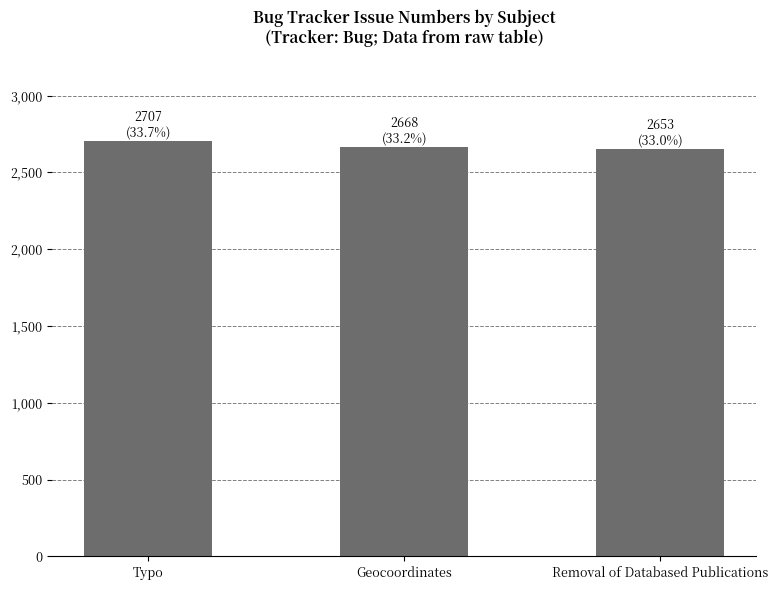

Reading left to right, extract all data points from this chart.

Typo=2707	Geocoordinates=2668	Removal of Databased Publications=2653